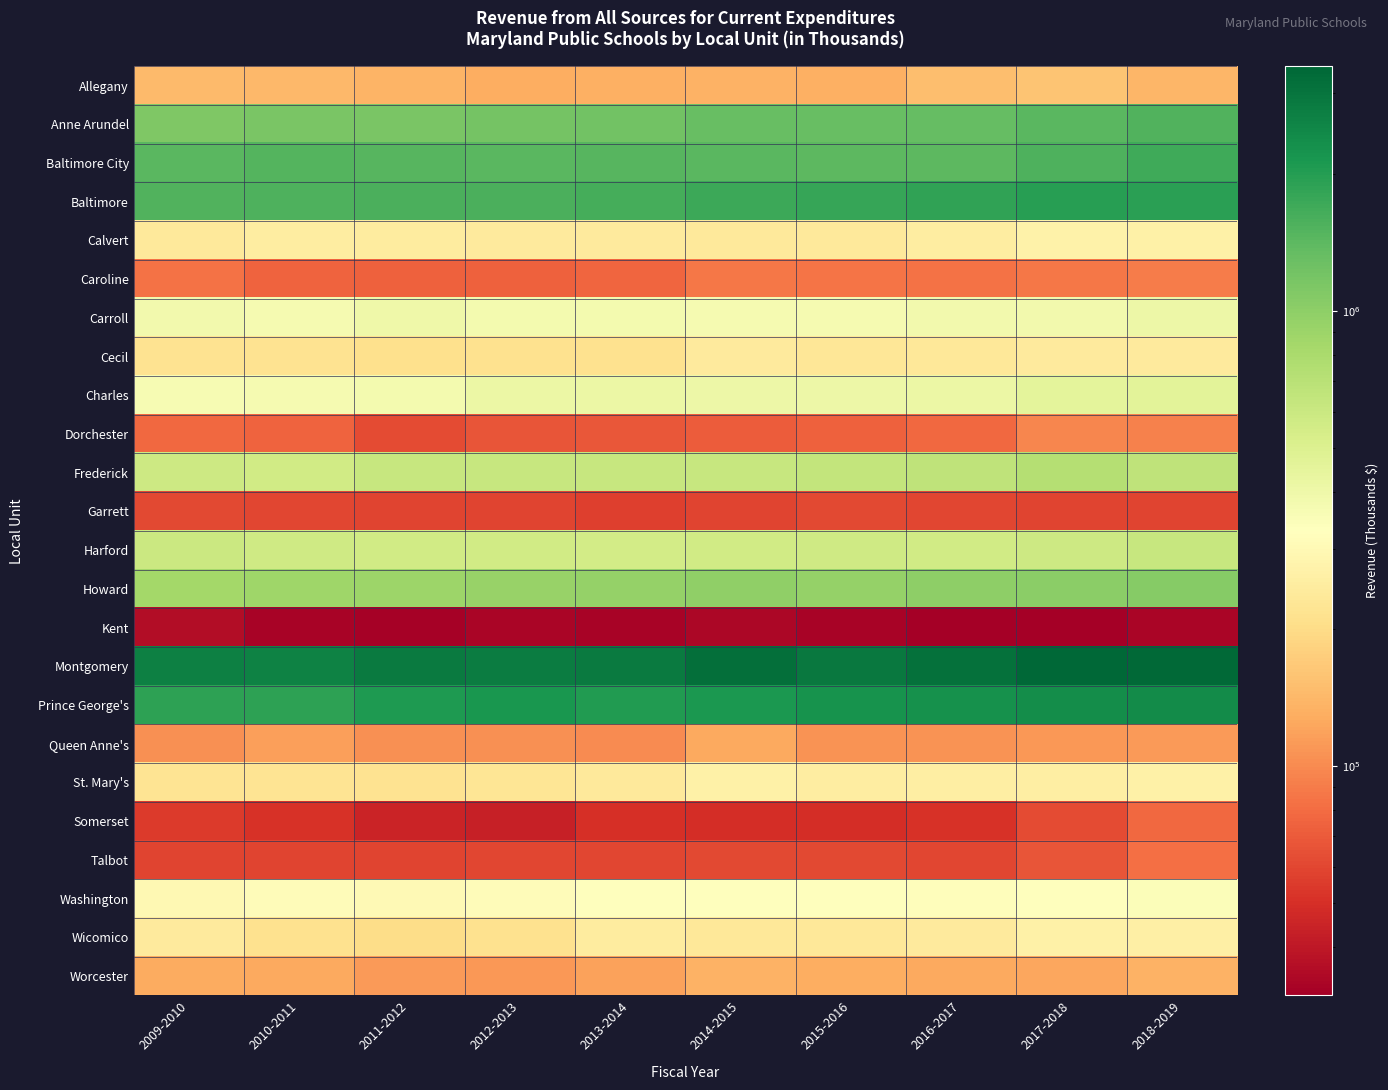

Which series has the largest total across all categories?

Montgomery